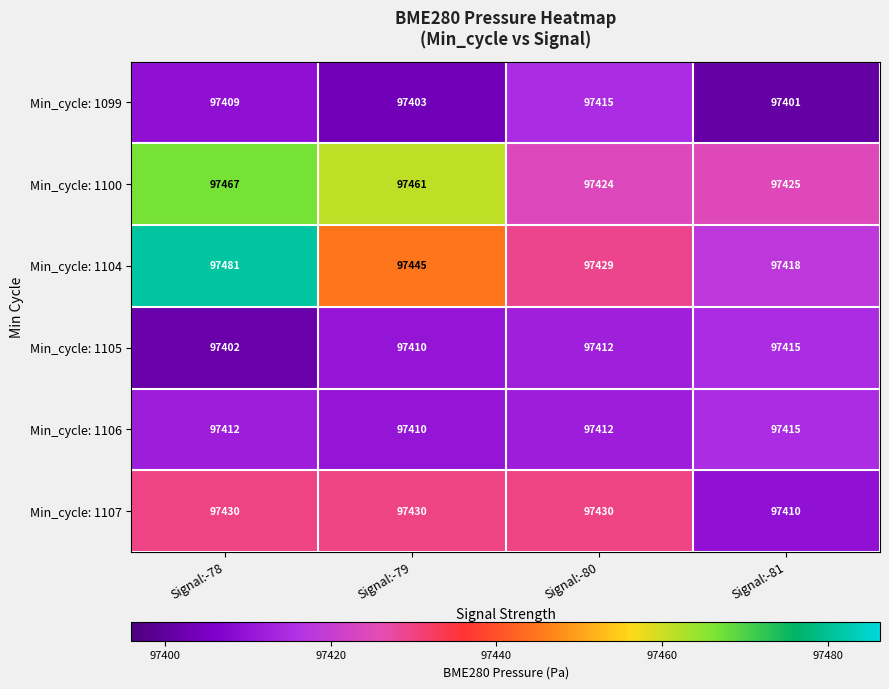

Which category has the lowest value in the Min_cycle: 1104 series?

Signal:-81